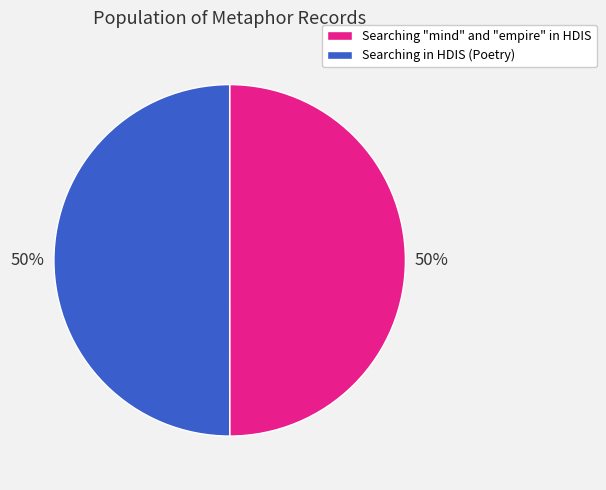

To the nearest percent, what portion does Searching "mind" and "empire" in HDIS represent?

50%